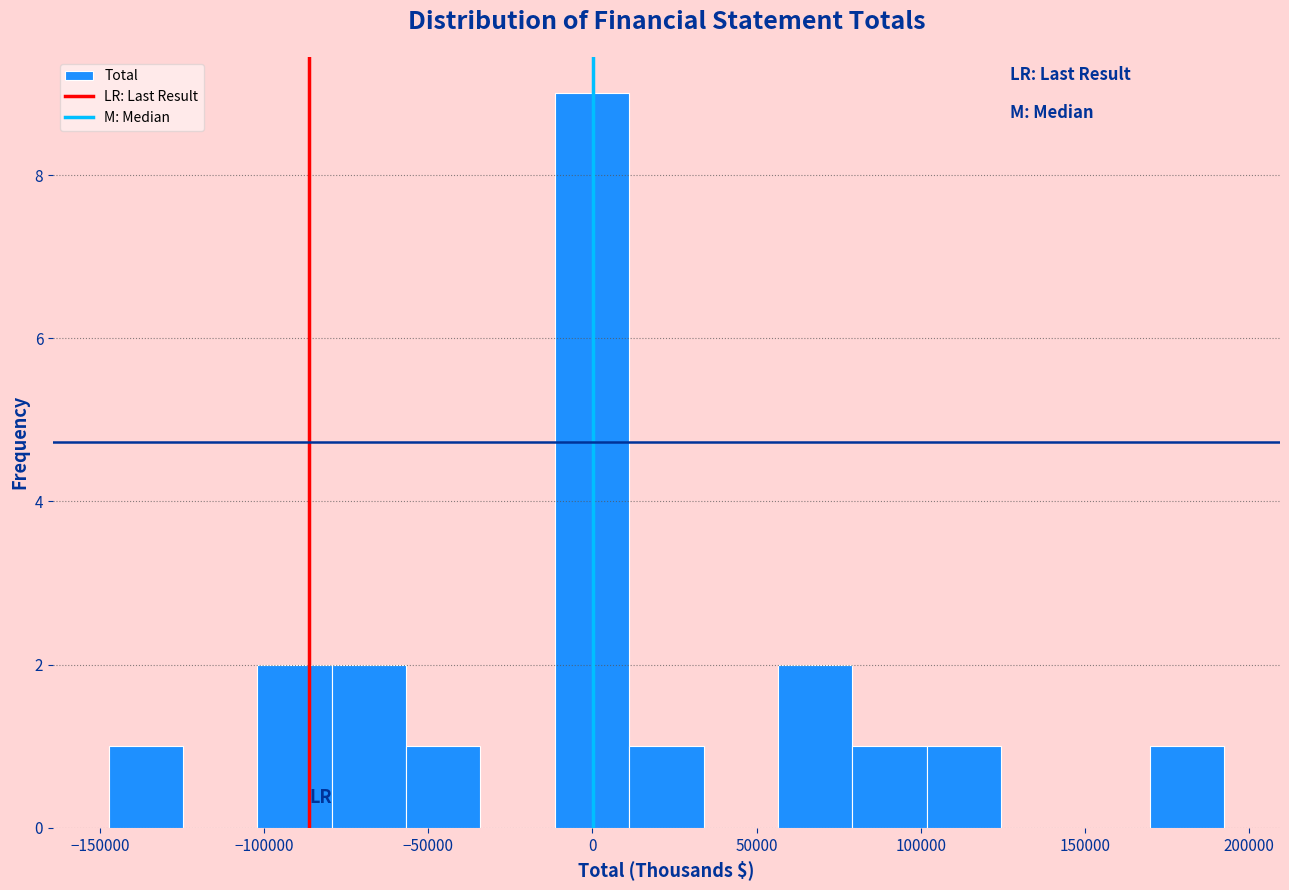

How tall is the bar that spans 100000 to 125000 on the x-axis? Neither the bar edges nor the heights are printed on the chart, so give them approximately, as read against the axes.

1